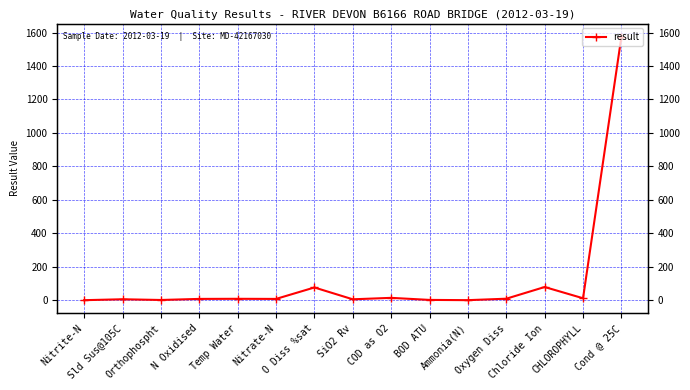

What is the difference between the maximum and minimum values?

1574.9